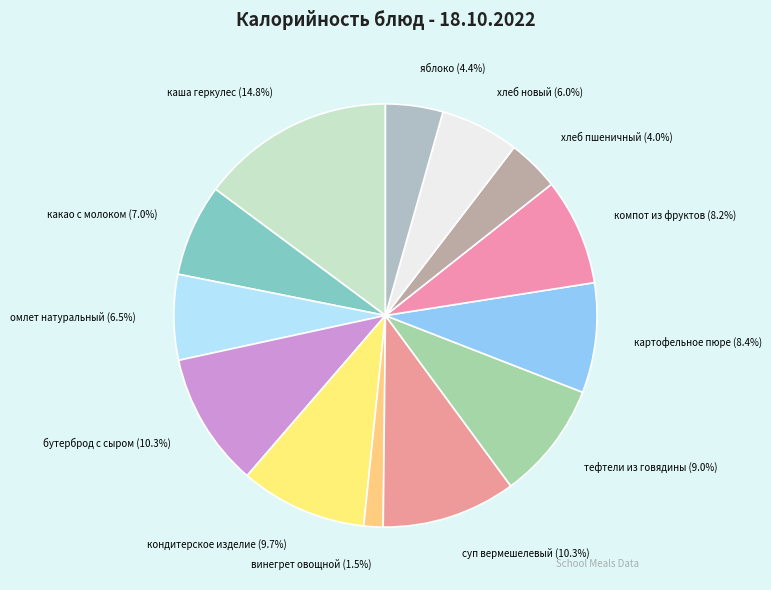

Between хлеб пшеничный and какао с молоком, which is larger?

какао с молоком